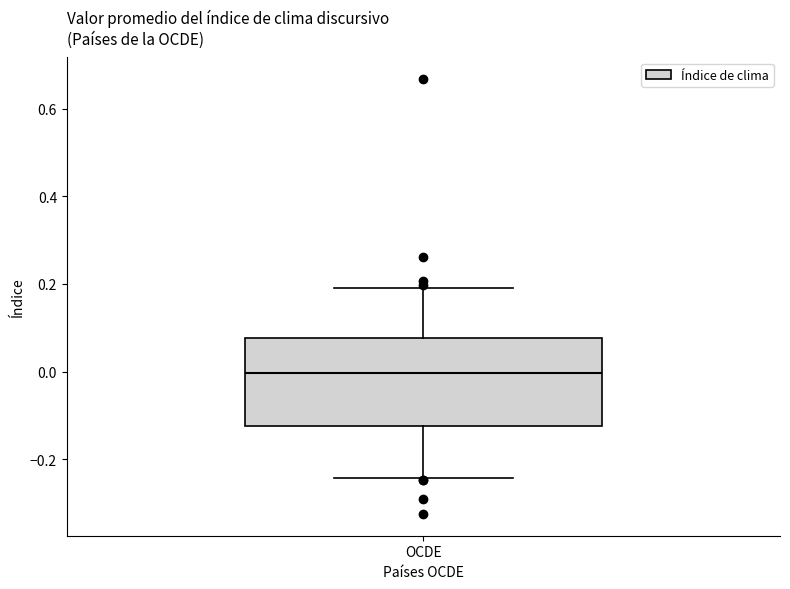

Transcribe this box plot: give where the median line is, the range the box spans, and where the two whiskers end, as read against the y-axis. The values are not printed on the chart, so give them approximately, as read against the axis.

median 0.00, box -0.12 to 0.08, whiskers -0.24 to 0.20